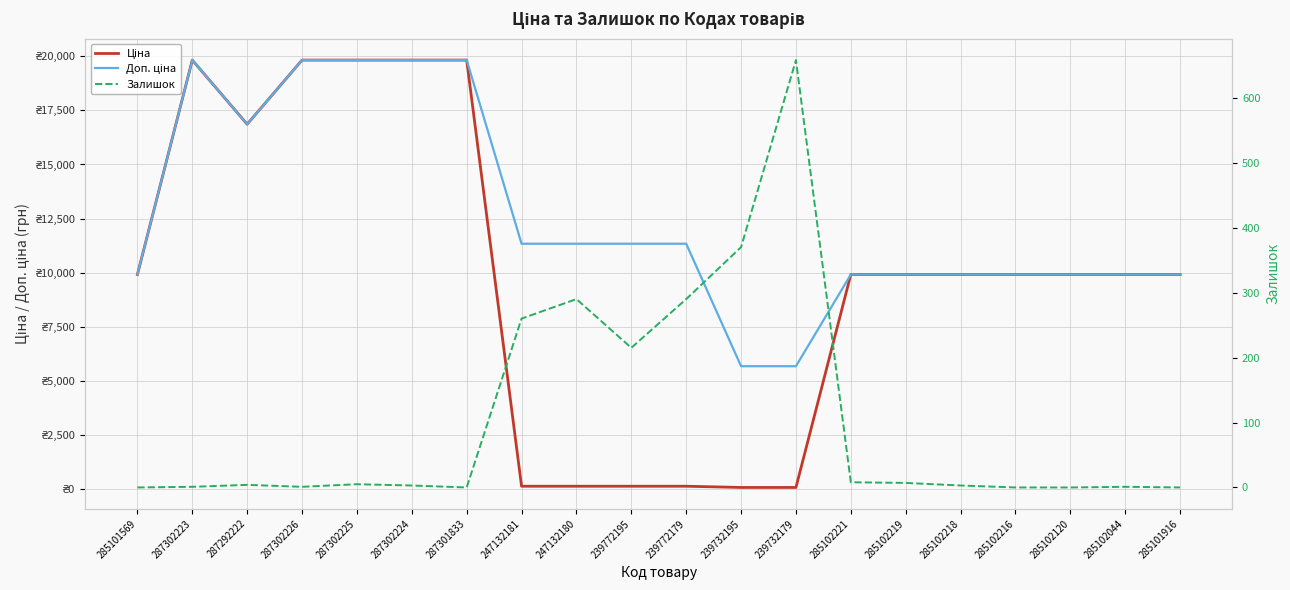

At how many categories does at least one series exceed 13105?

6